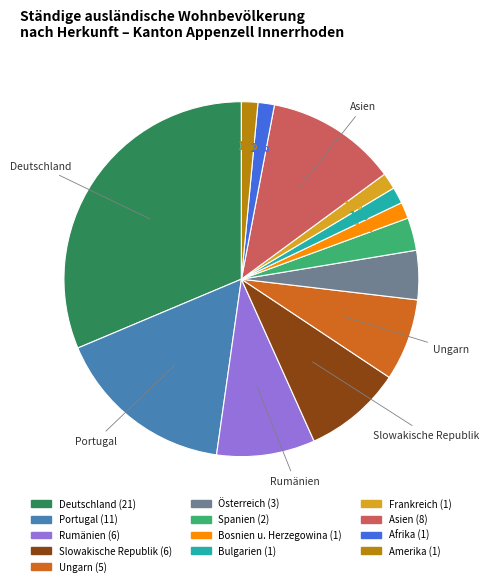

To the nearest percent, what is the average slice percentage?

8%